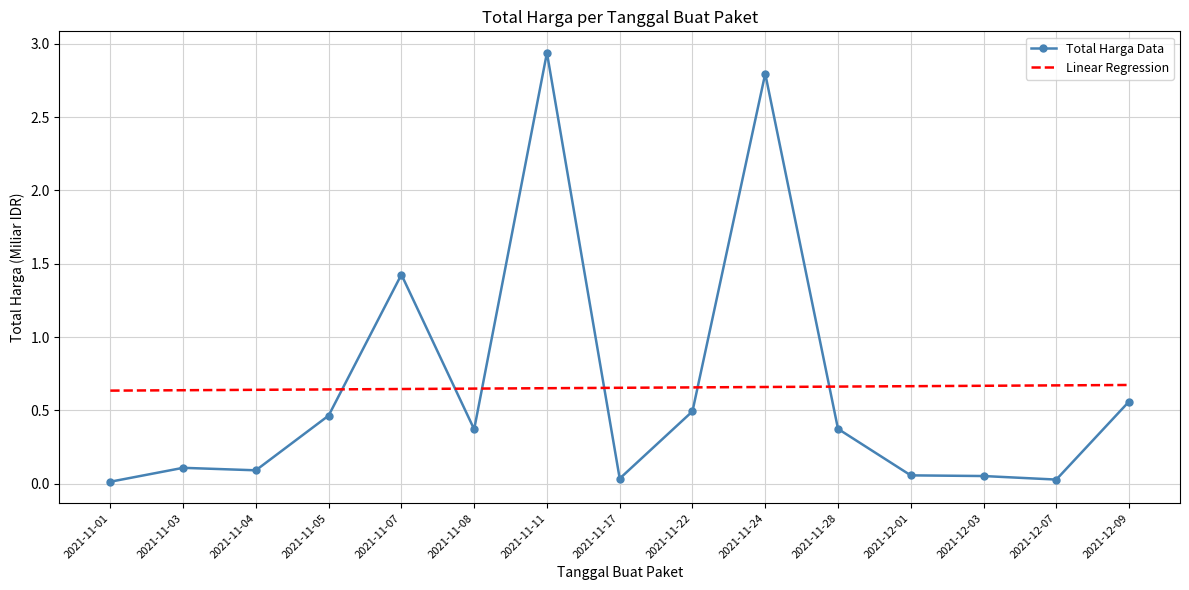

What is the total value across all series at 2021-11-28?

1.0